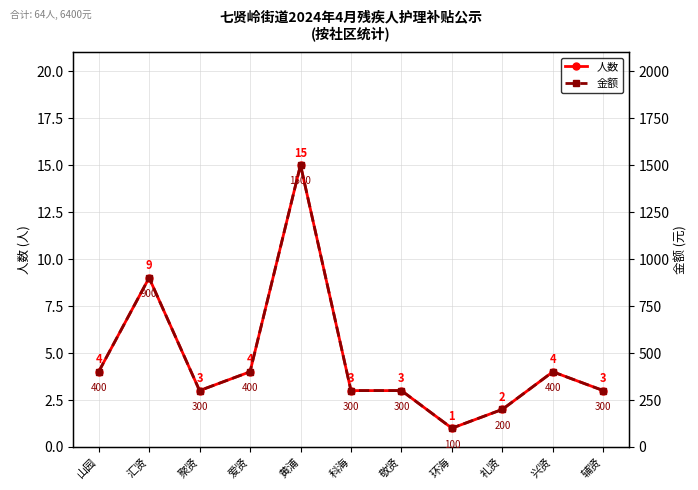

In 人数, how many points are lower than both neighbors (excluding endpoints)?

2